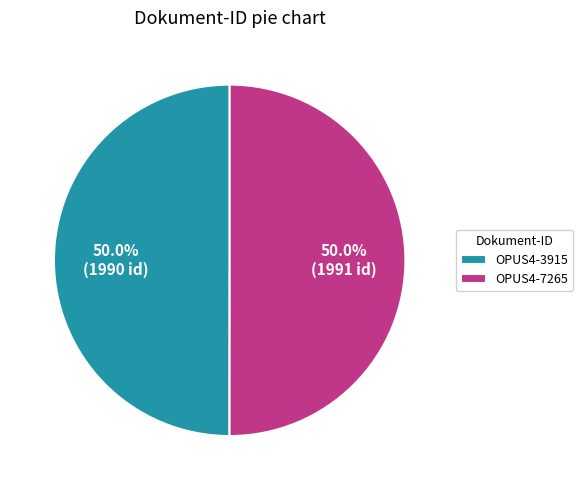

Approximately how many times larger is the value at OPUS4-7265 compared to OPUS4-3915?

1.0